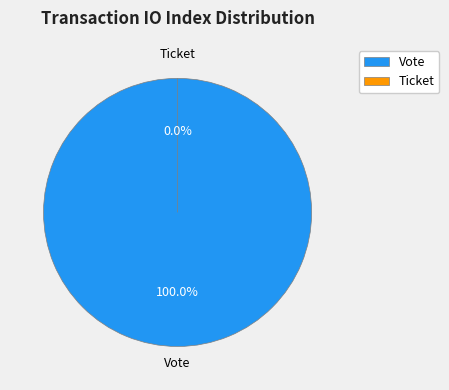

The Vote slice represents 99% of the pie. True or false?

False